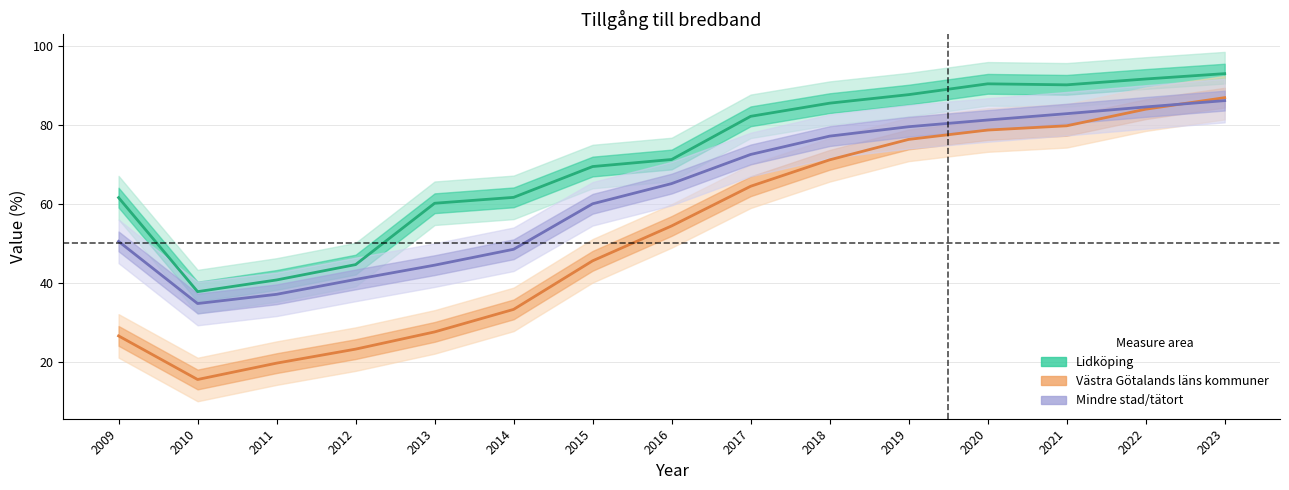

Which label corresponds to the largest value in the chart?

2023